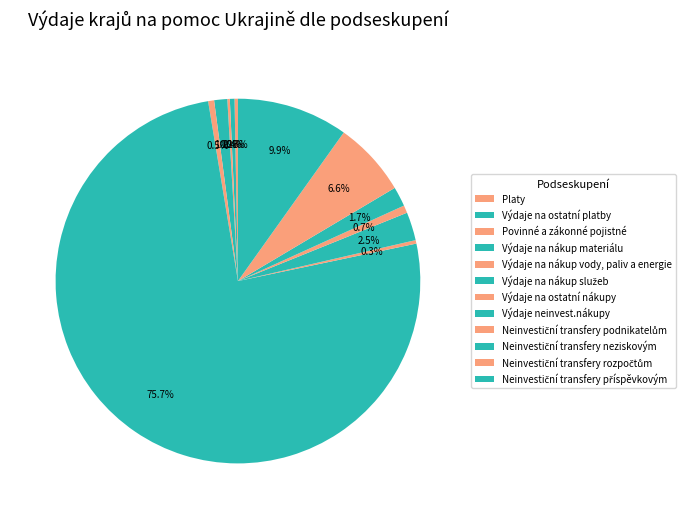

Combined, do Výdaje na ostatní platby and Neinvestiční transfery příspěvkovým account for over 50%?

No